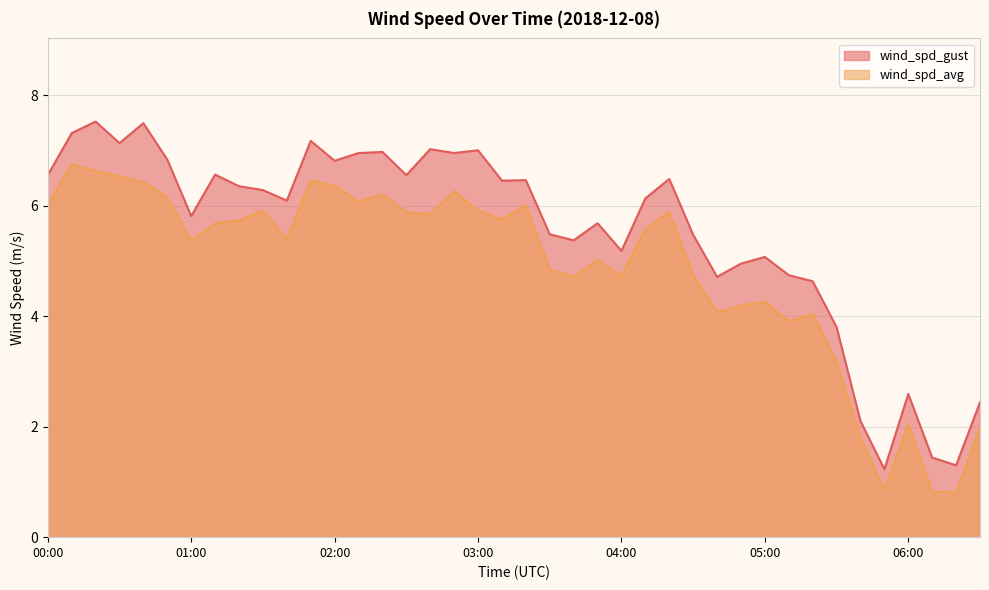

True or false: wind_spd_avg and wind_spd_gust cross at least once.

False